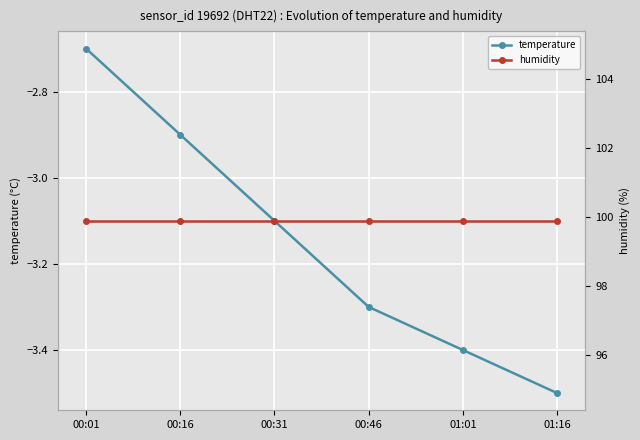

At which label is humidity closest to 99?

00:01